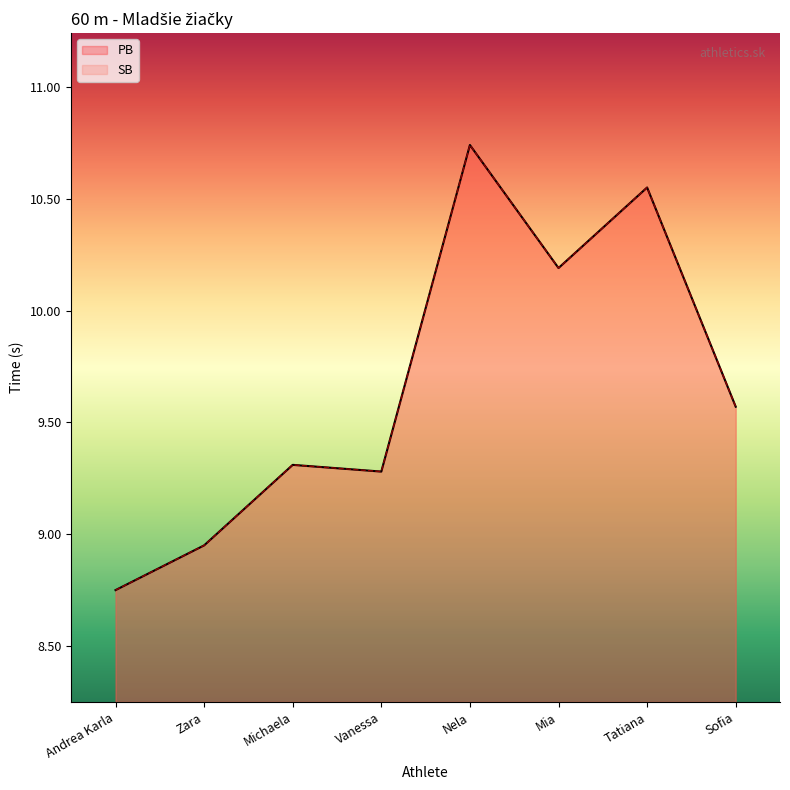

What is the value of the 6th point from the left?

10.2